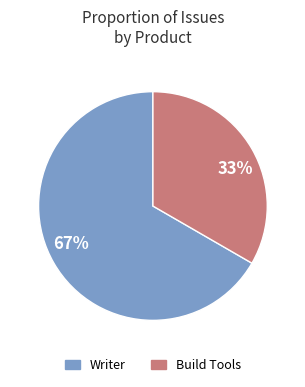

Count the number of slices in the pie.

2